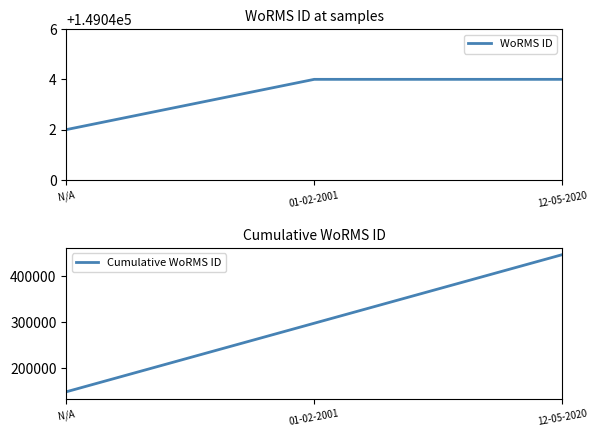

Read the WoRMS ID value at N/A.

149042